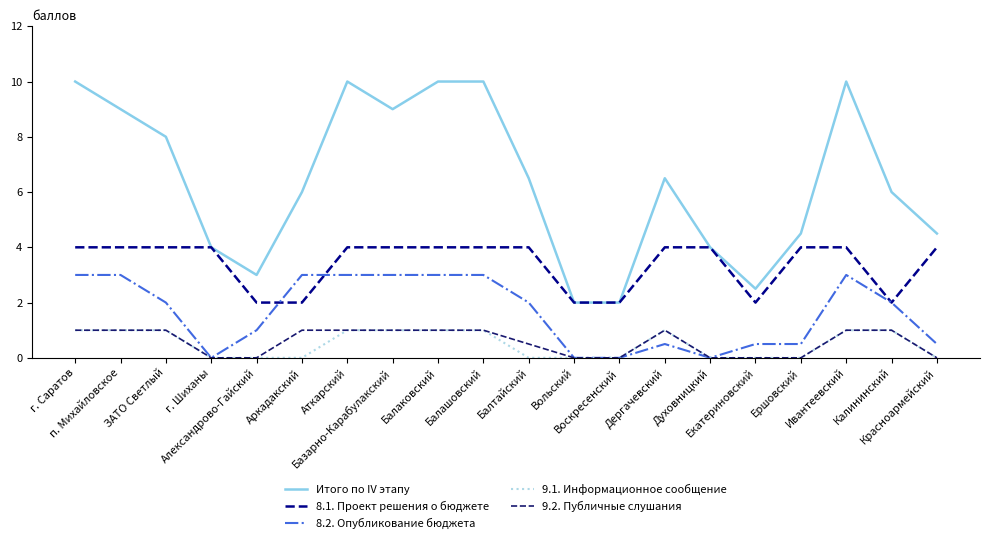

Is the value of 8.1. Проект решения о бюджете at п. Михайловское greater than the value of 9.1. Информационное сообщение at Аркадакский?

Yes